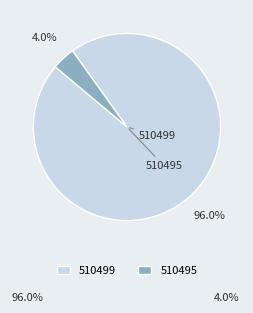

Which slice represents more than half of the pie?

510499